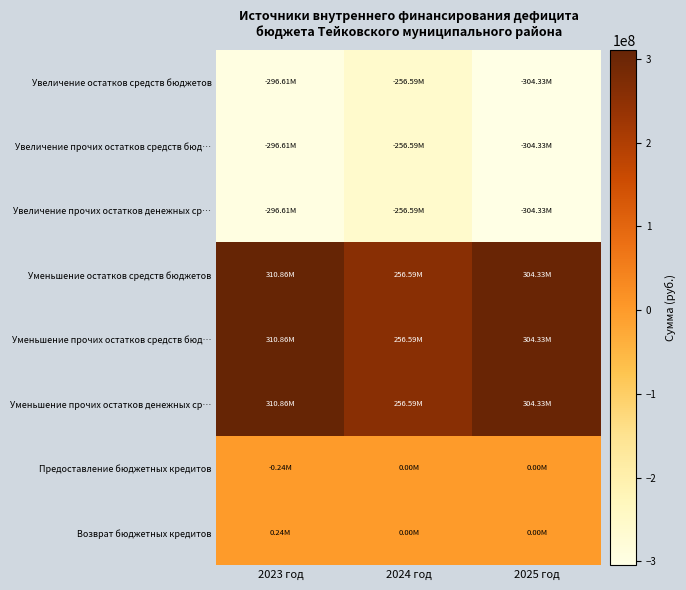

Which series has the largest range (max minus min)?

Уменьшение остатков средств бюджетов